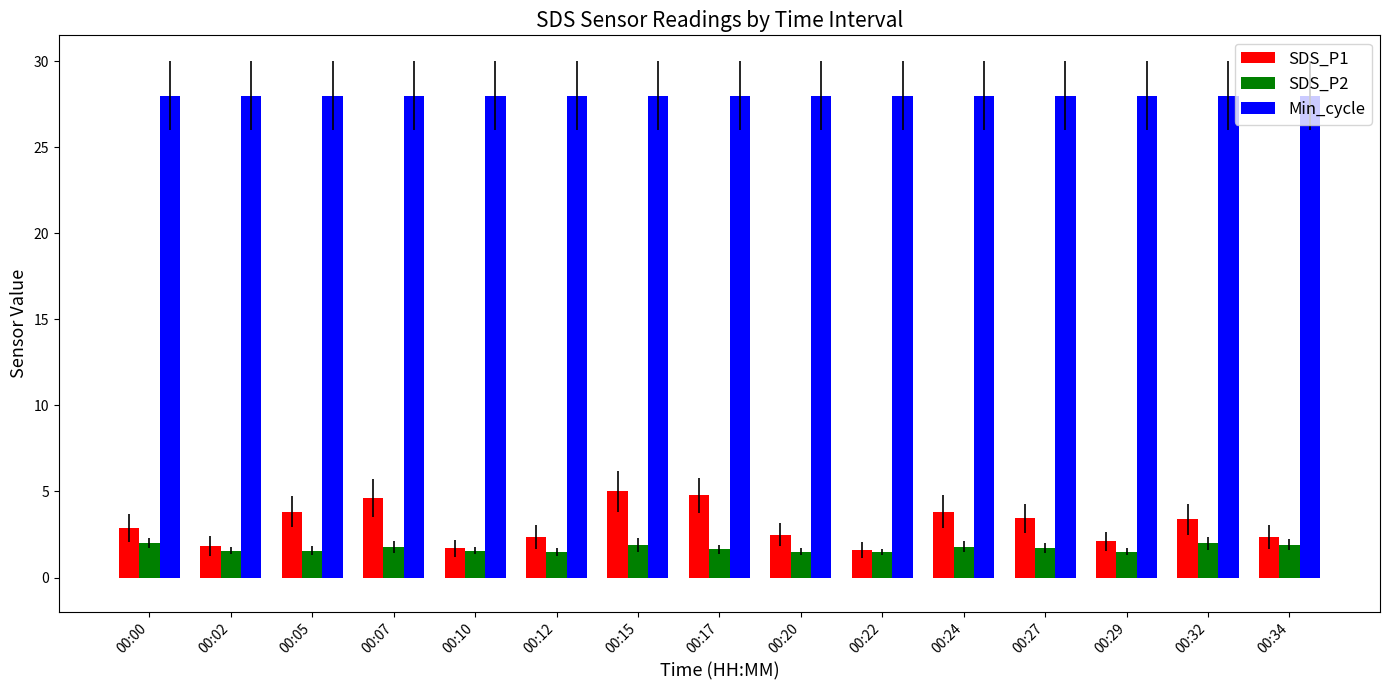

What is the average value of the SDS_P1 series?

3.1